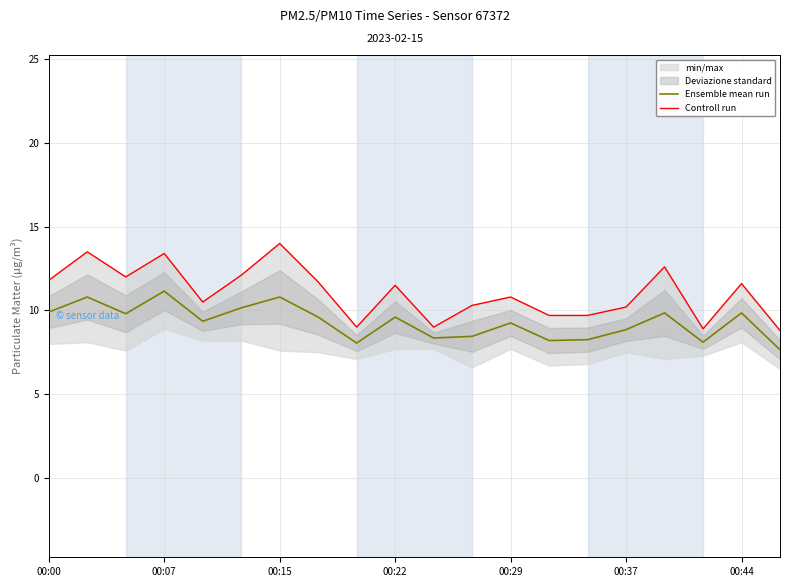

The Ensemble mean run series shows 12.1 at 13. True or false?

False